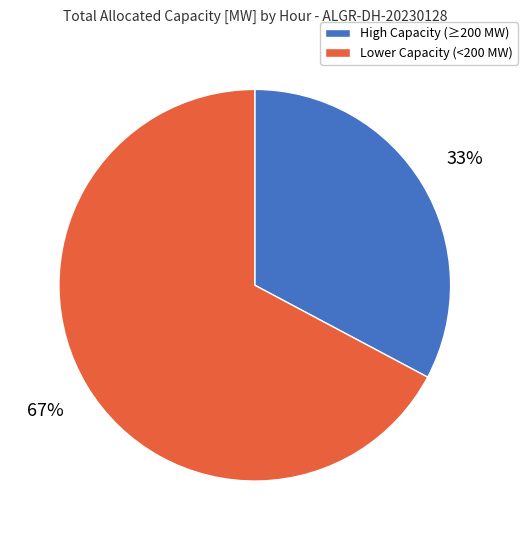

Is there any slice that represents more than half of the pie?

Yes